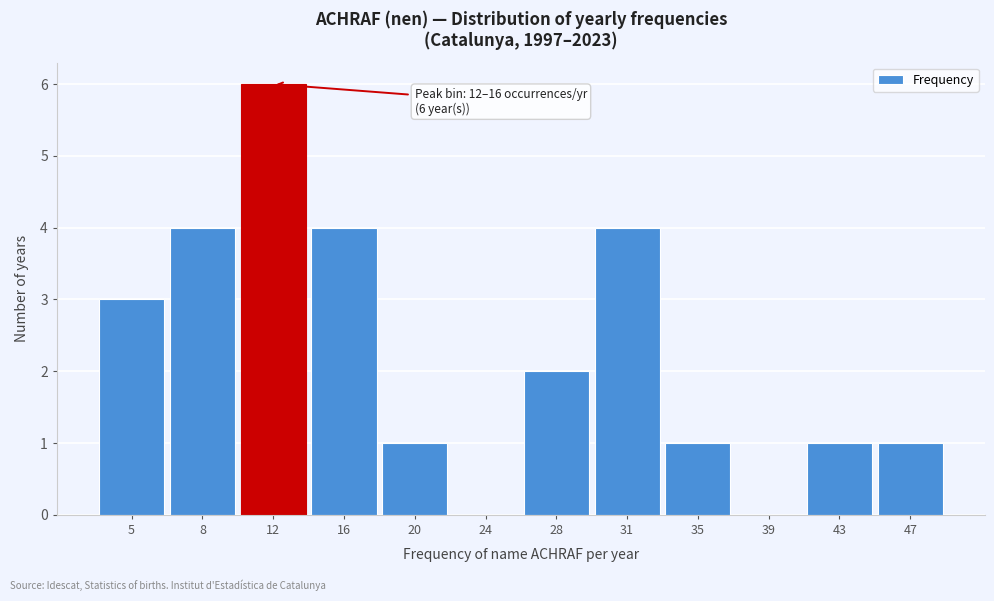

Reading left to right, what are all the values shown in this chart?

5=3	8=4	12=6	16=4	20=1	24=0	28=2	31=4	35=1	39=0	43=1	47=1